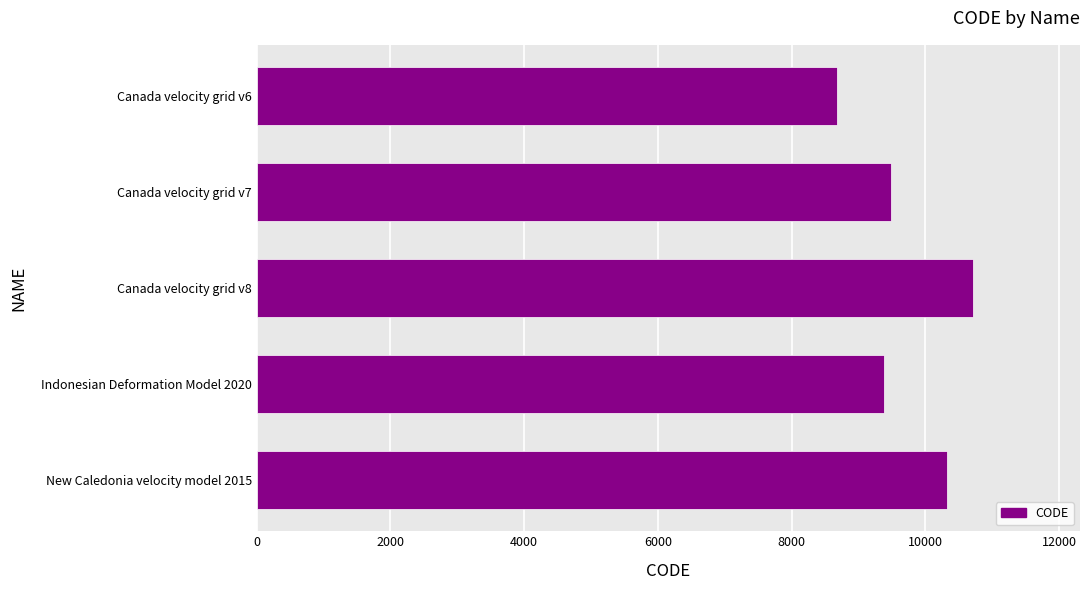

What is the average value?

9713